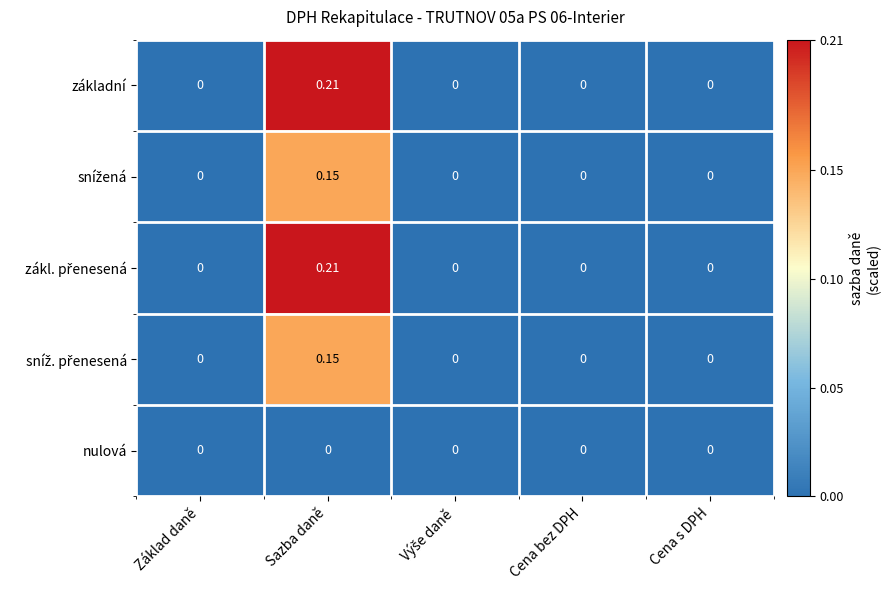

At which category is the sum across all series the highest?

Sazba daně